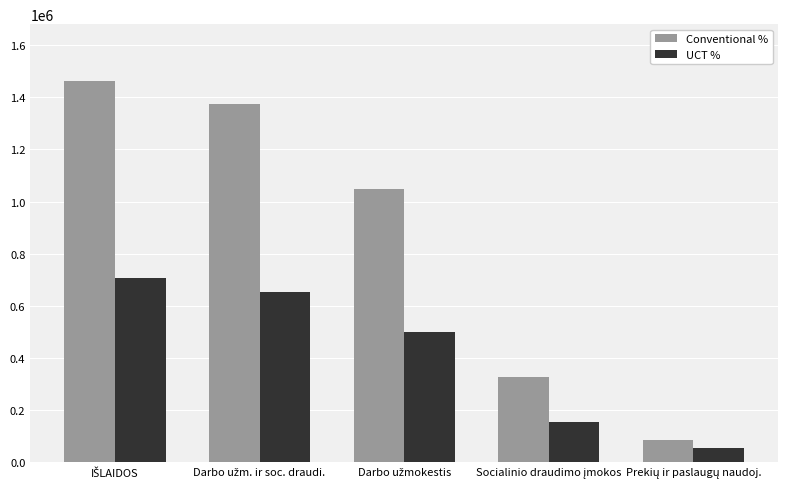

What is the difference between the maximum and minimum values in the UCT % series?

653300